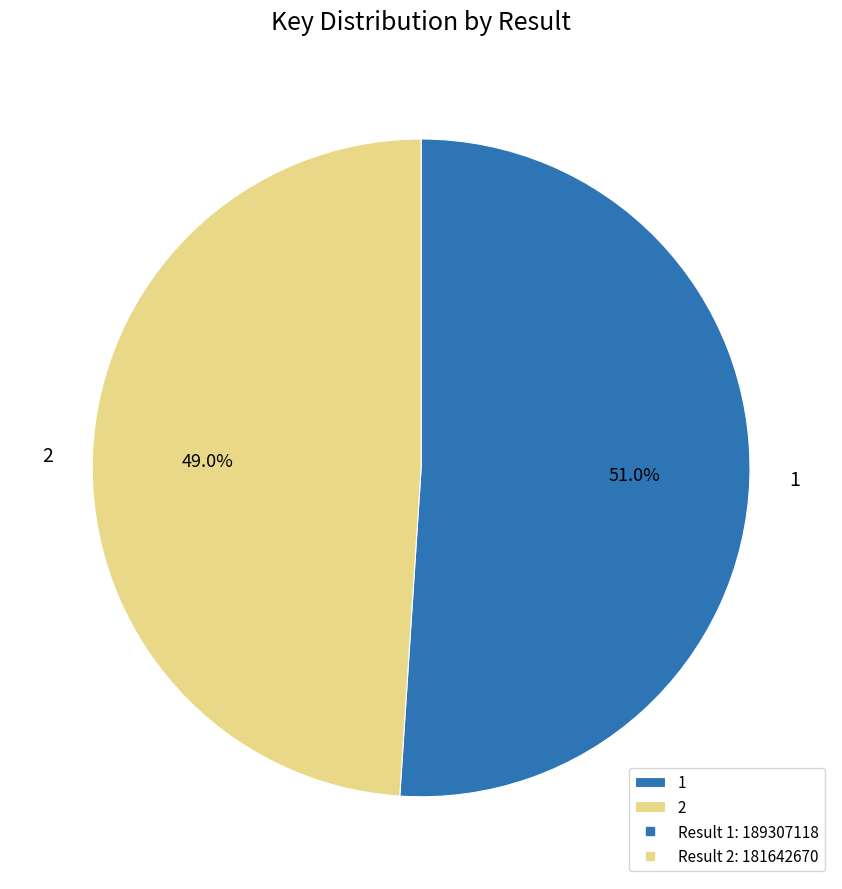

Is 1 the majority of the pie?

Yes